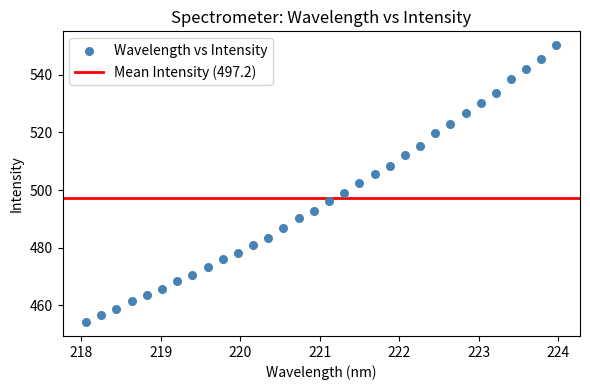

What is the range of X values (max minus min)?

5.9